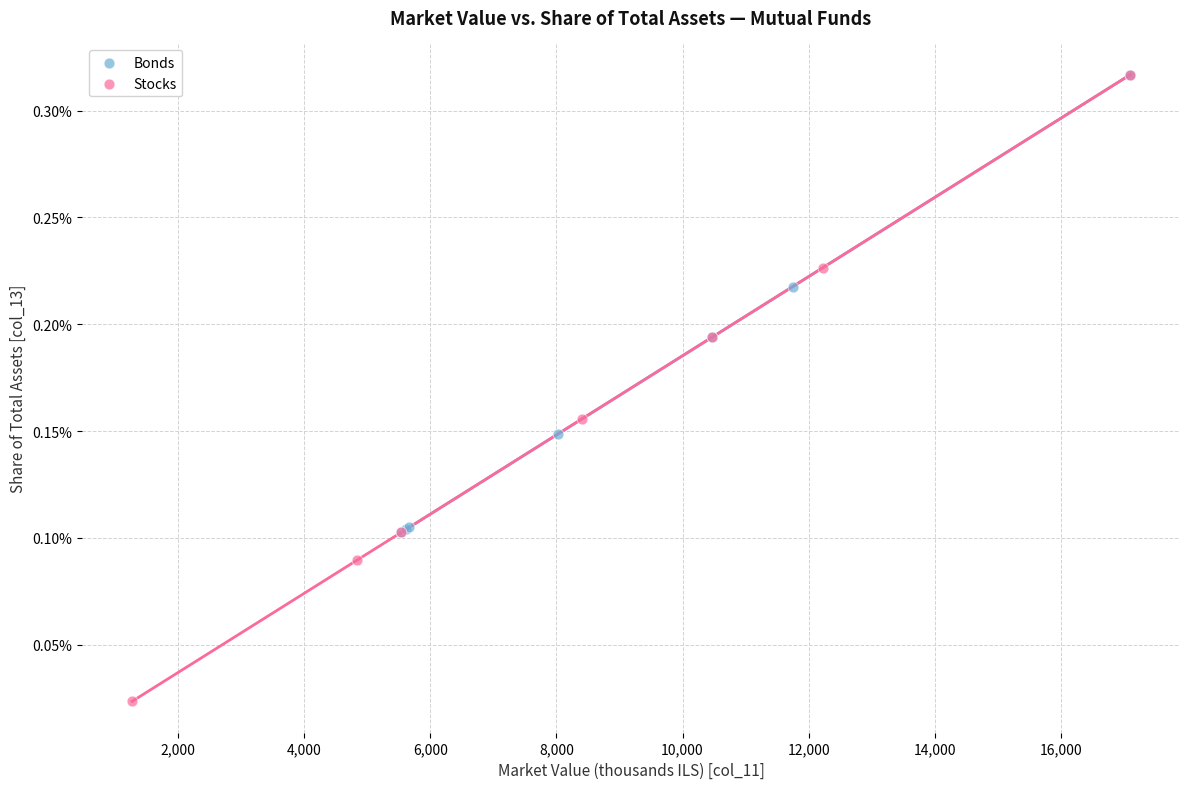

Which series has the widest spread of Y values?

Stocks